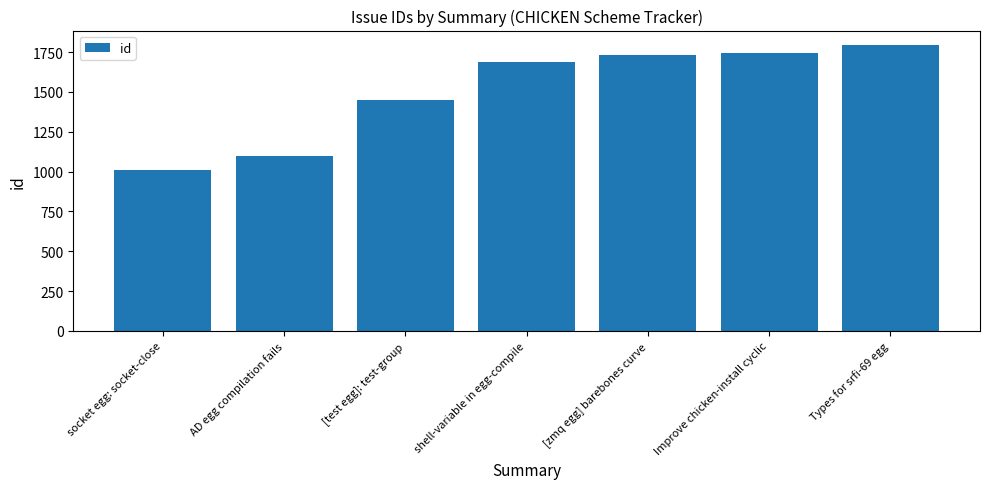

At which category does the chart reach its minimum across all series?

socket egg: socket-close